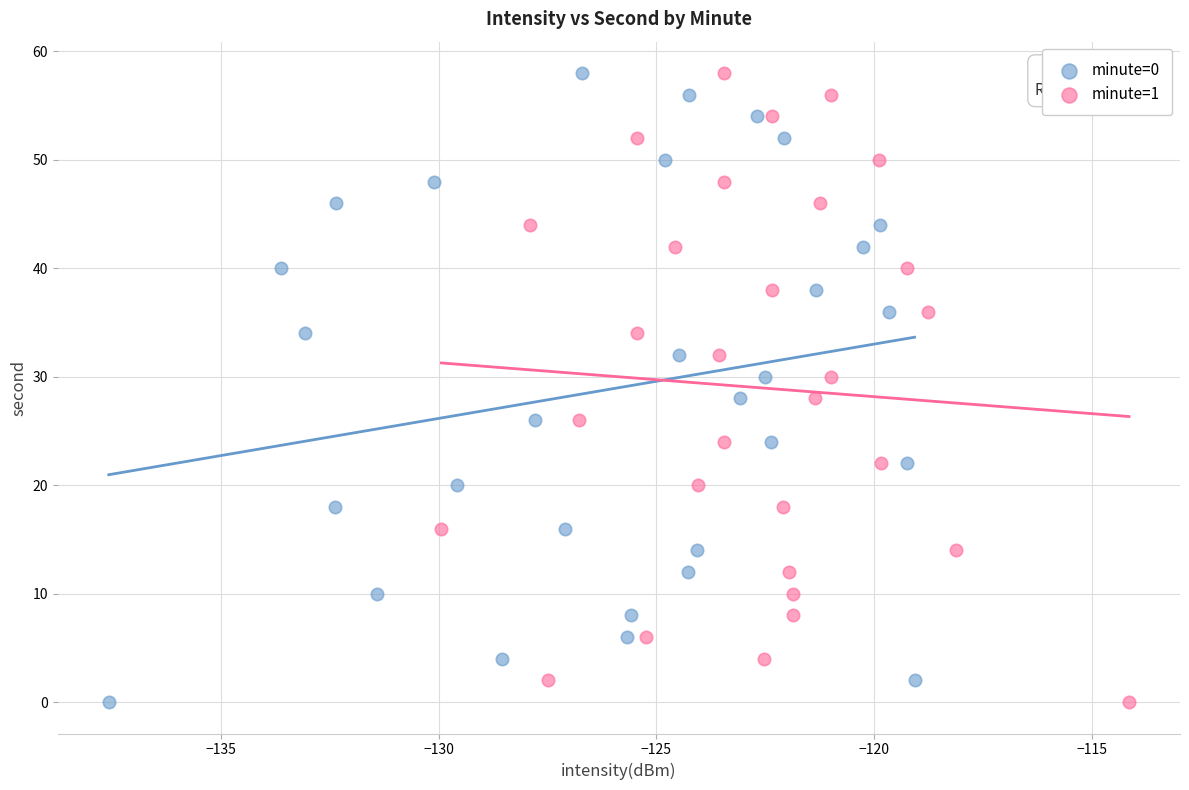

What are all the series names shown in the legend?

minute=0, minute=1